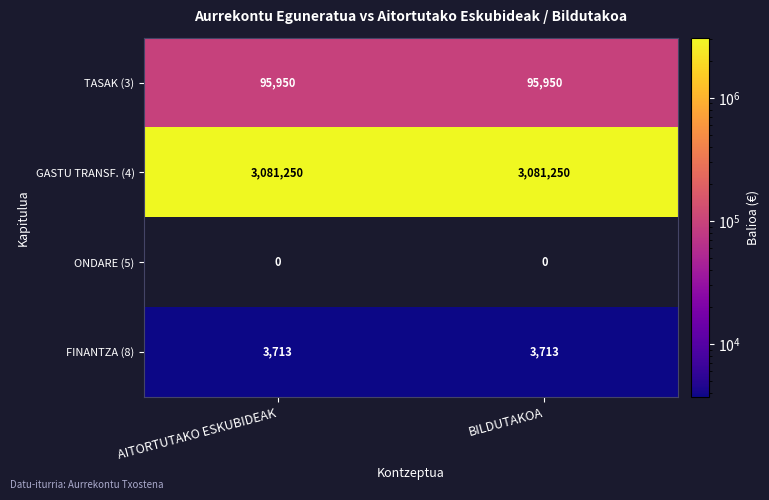

Is it true that ONDARE (5) equals 0 at AITORTUTAKO ESKUBIDEAK?

True